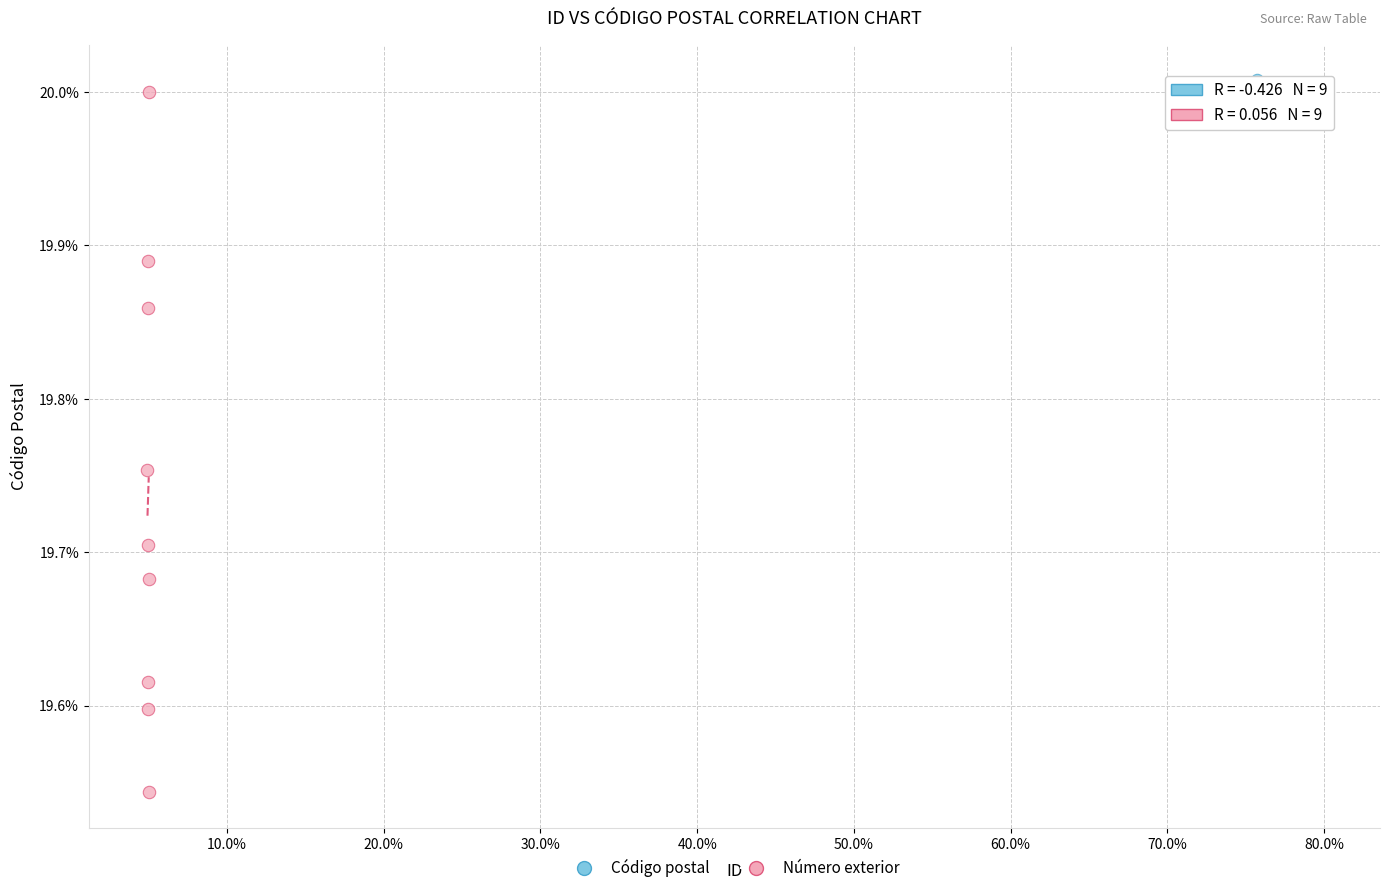

Which series has the widest spread of Y values?

Número exterior